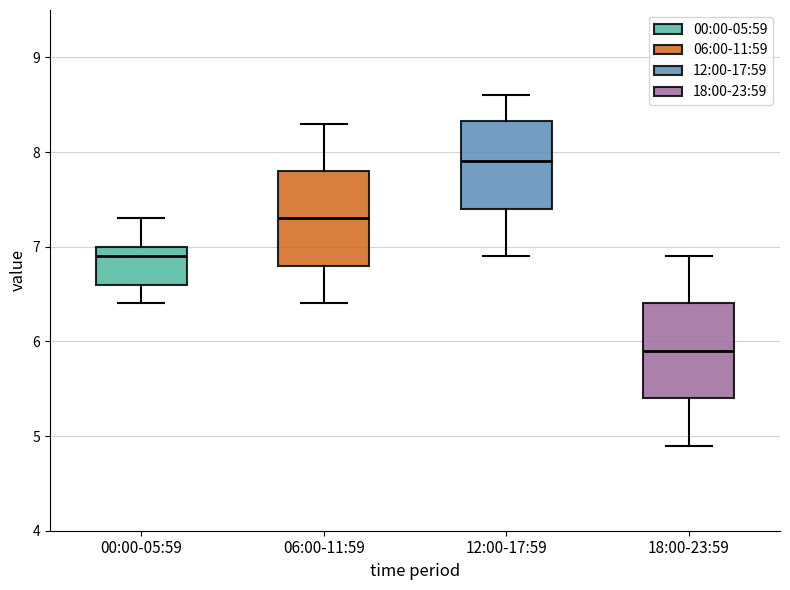

Where is the lower edge of the box for 06:00-11:59 on the y-axis? The values are not printed on the chart, so give them approximately, as read against the axis.

6.8